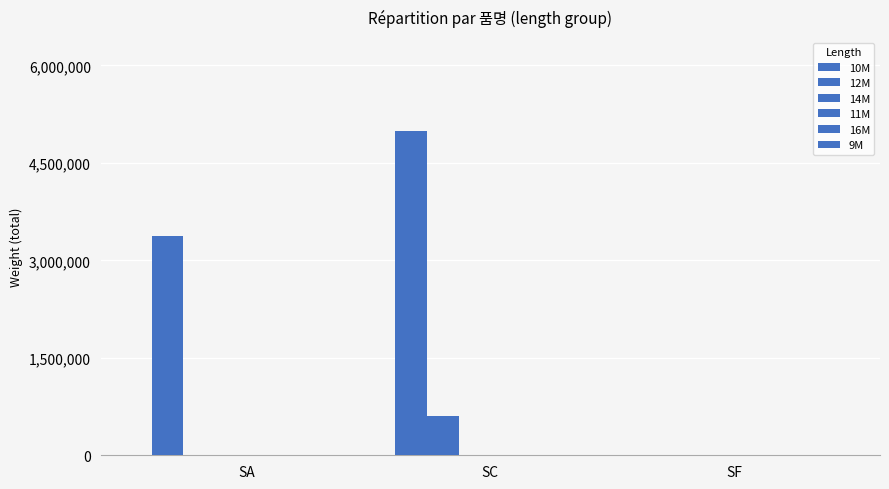

At which label is 16M closest to 0?

SA